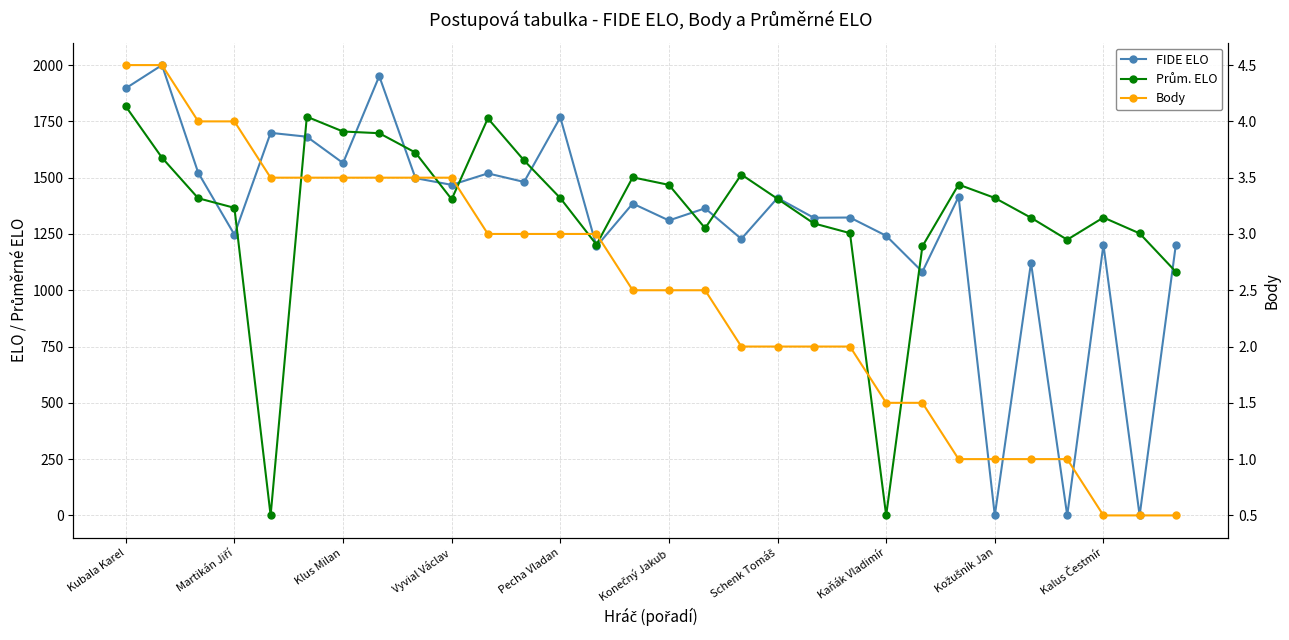

What position from the left is Konečný Jakub?

6